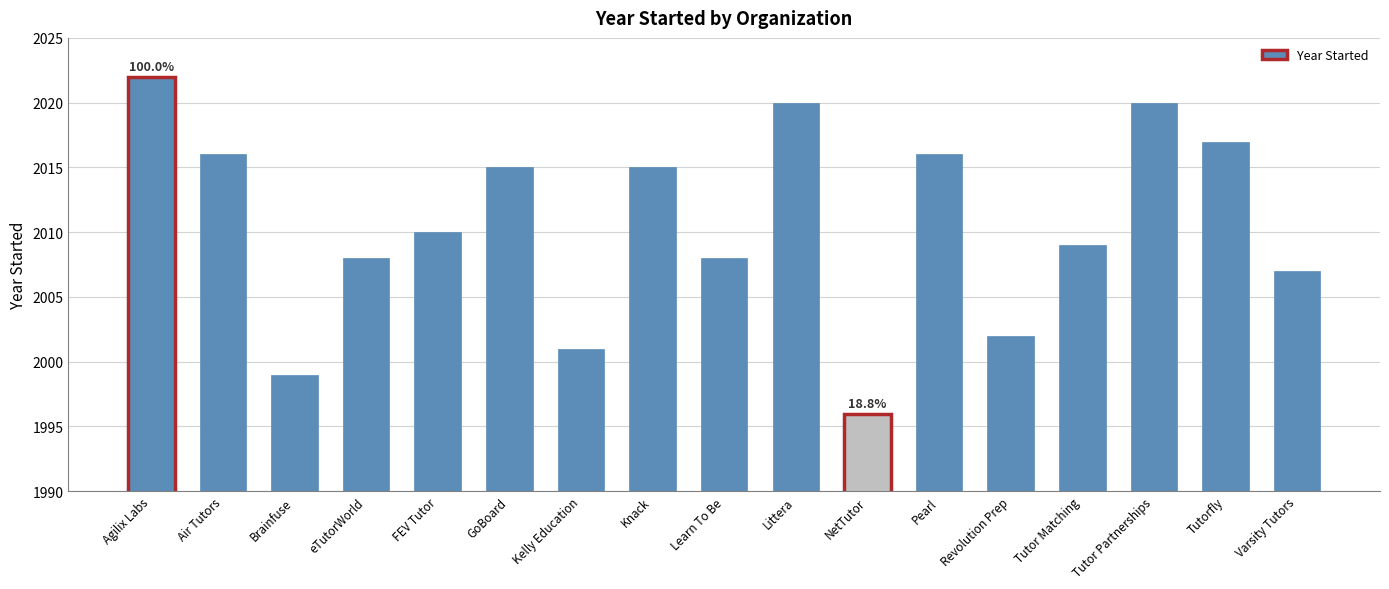

What is the value of the 14th bar from the left?

2009